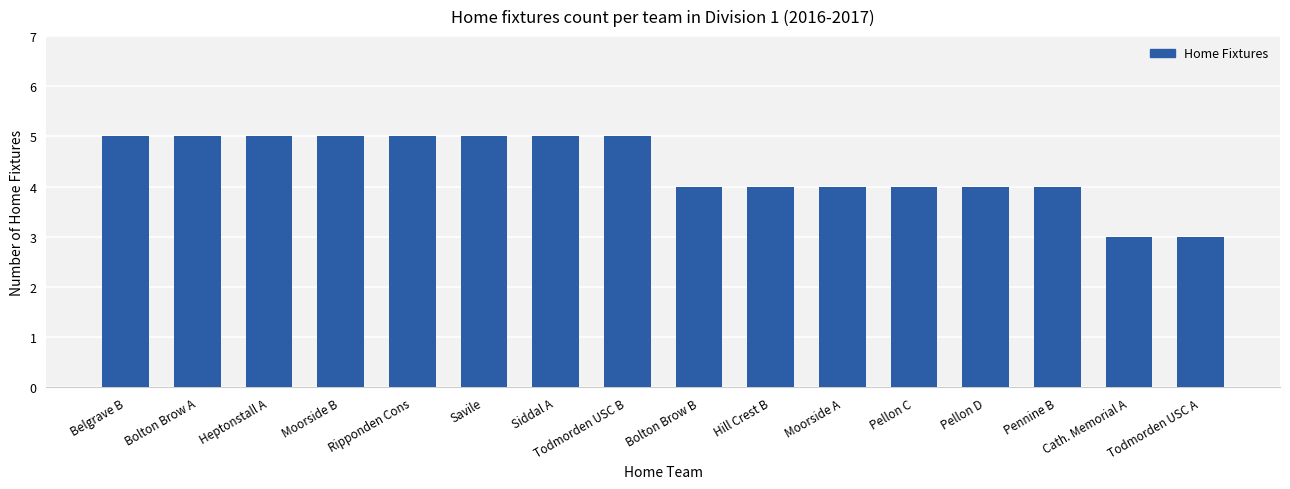

Reading right to left, transcribe all the data shown in this chart.

3	3	4	4	4	4	4	4	5	5	5	5	5	5	5	5